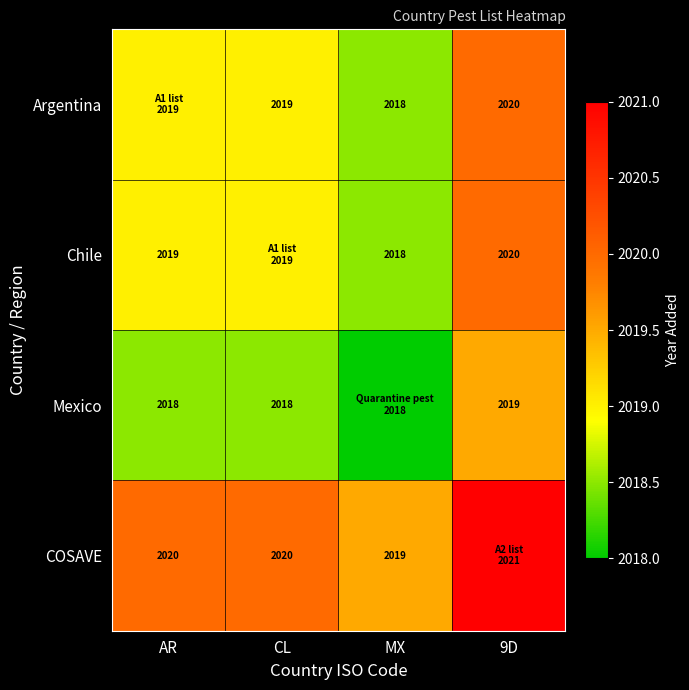

What is the total value across all series at CL?

8076.5